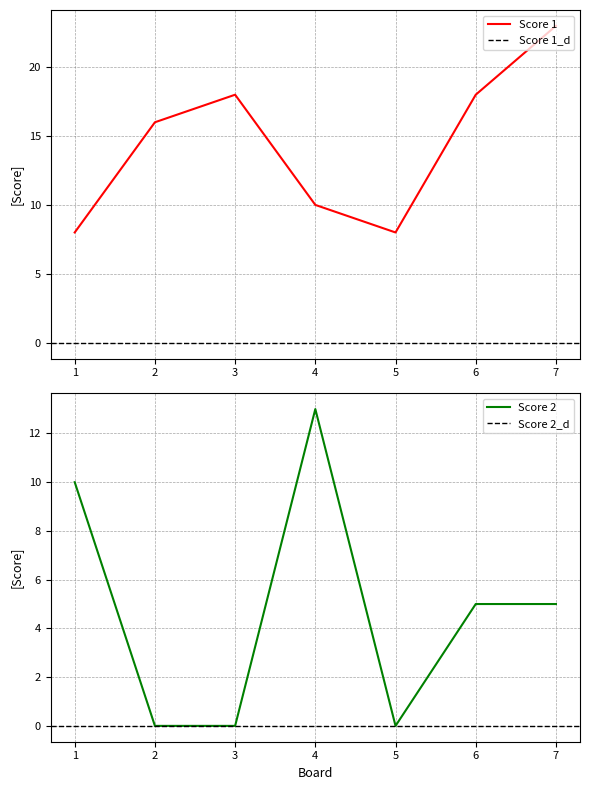

Is it true that Score 1 equals 4 at 2?

False